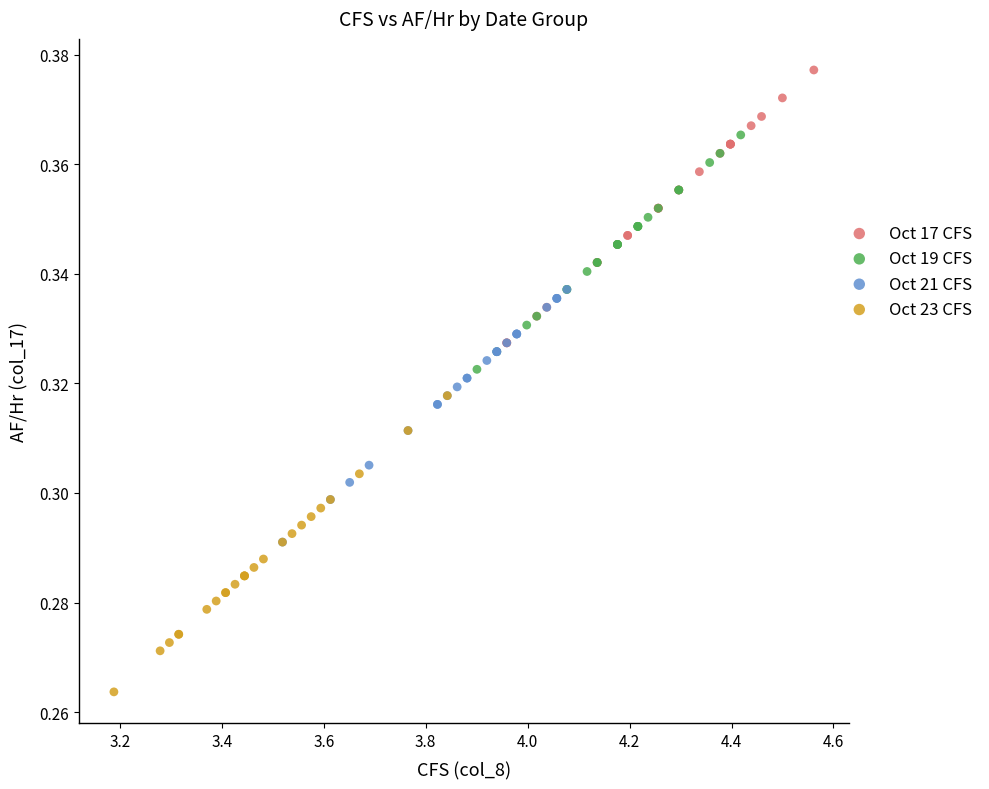

Which series reaches the maximum Y coordinate?

Oct 17 CFS